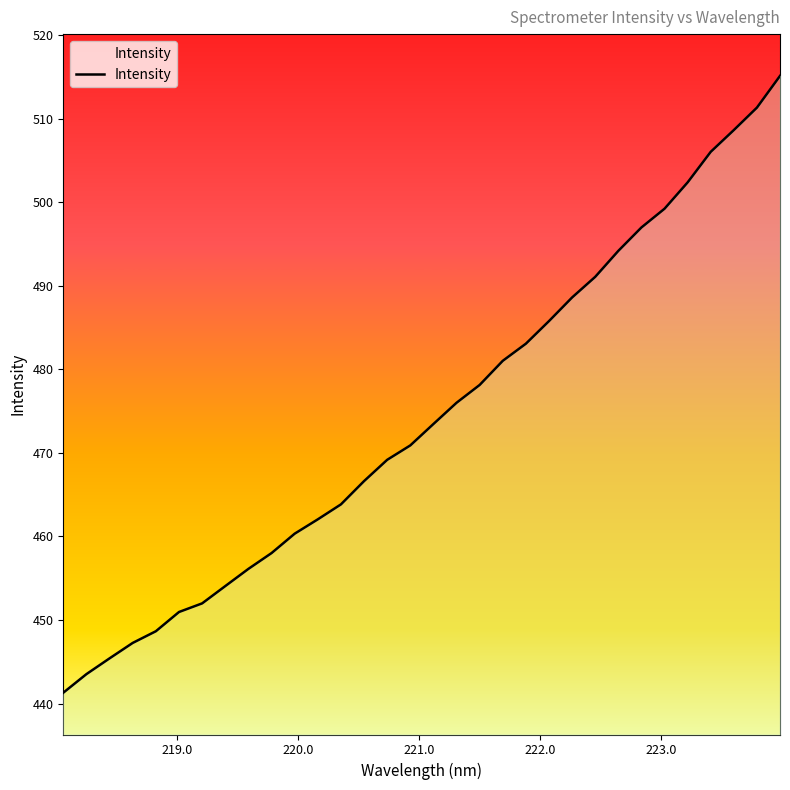

What is the sum of all values?

15181.2